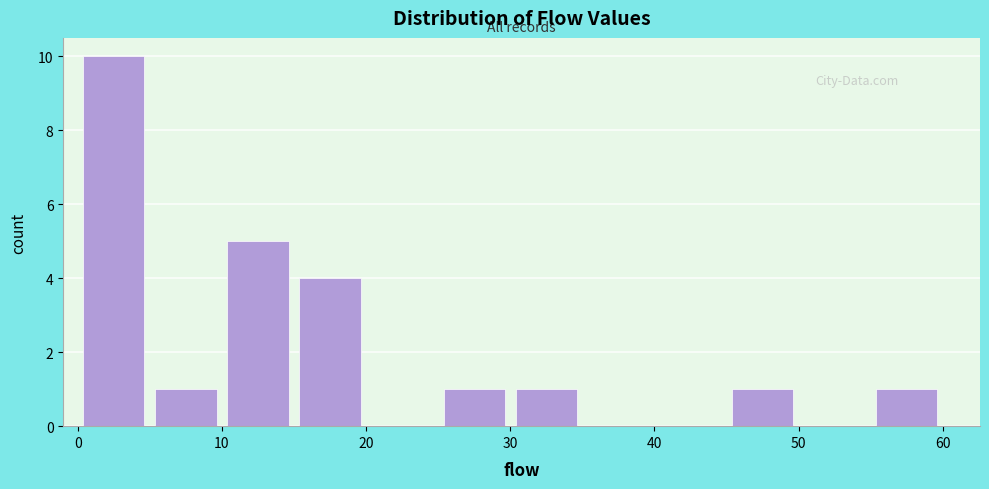

Reading left to right, list every bar in this chart as the range it spans on the x-axis followed by its height. The values are not printed on the chart, so give them approximately, as read against the axis.

0 to 5: 10
5 to 10: 1
10 to 15: 5
15 to 20: 4
20 to 25: 0
25 to 30: 1
30 to 35: 1
35 to 40: 0
40 to 45: 0
45 to 50: 1
50 to 55: 0
55 to 60: 1